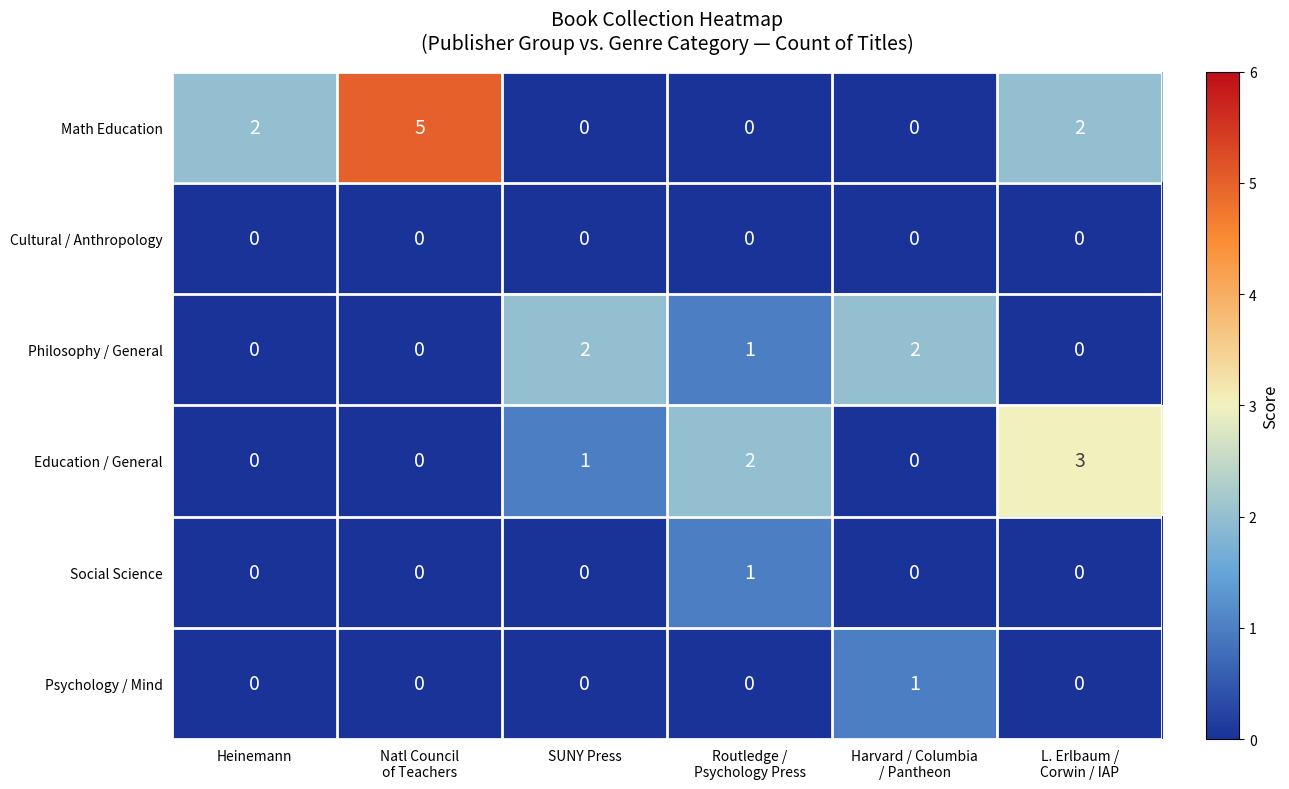

Which series has the largest range (max minus min)?

Math Education